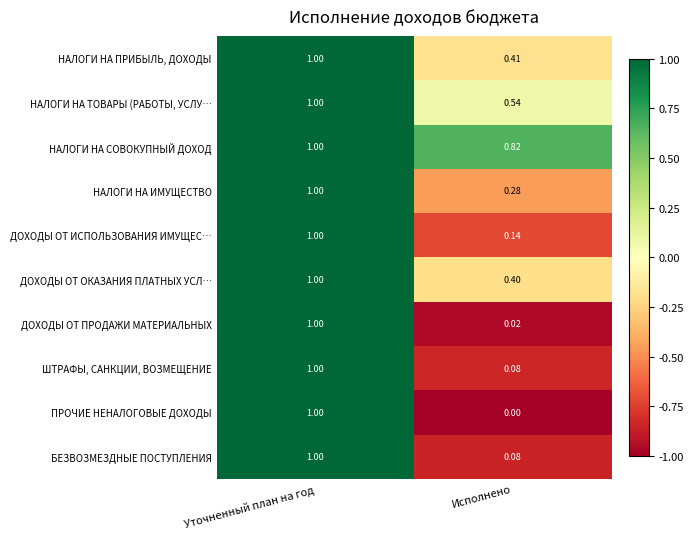

Which series has the largest total across all categories?

НАЛОГИ НА СОВОКУПНЫЙ ДОХОД